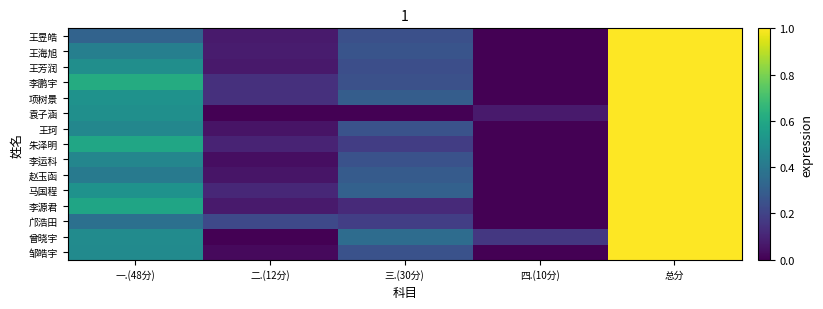

What is the maximum value shown in the chart?

1.0